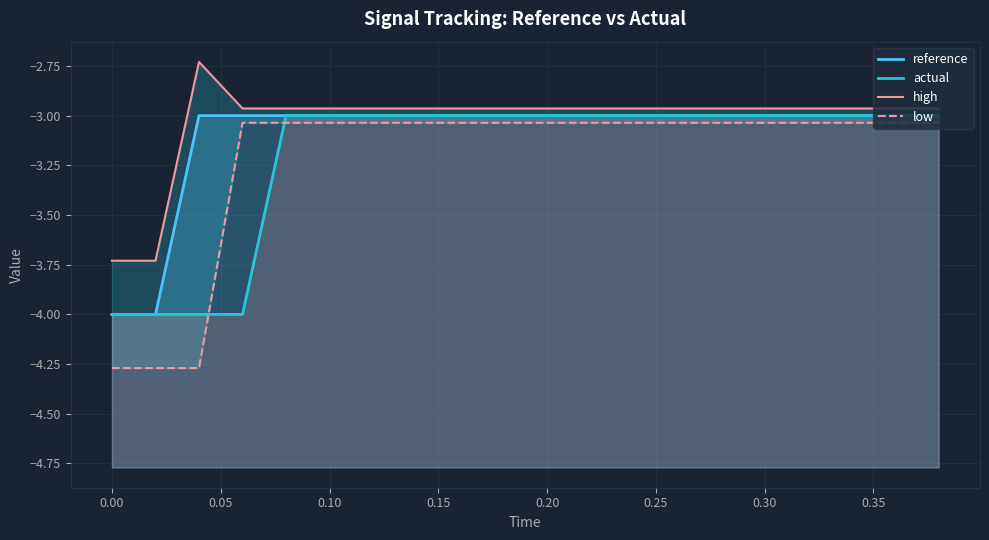

How many series are shown in this chart?

4